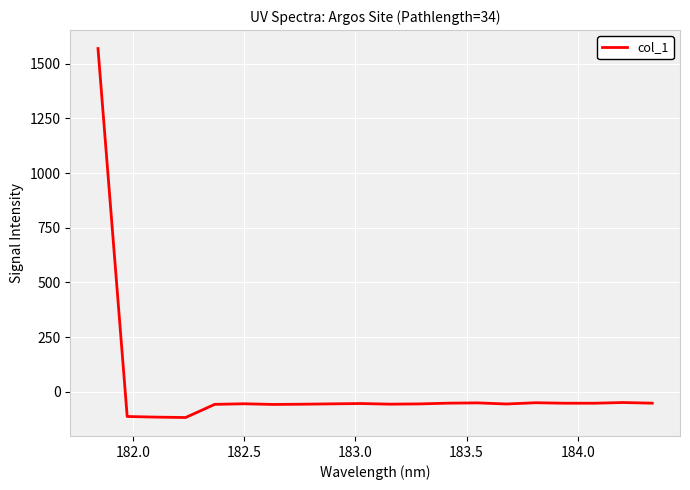

What is the maximum value shown in the chart?

1569.8